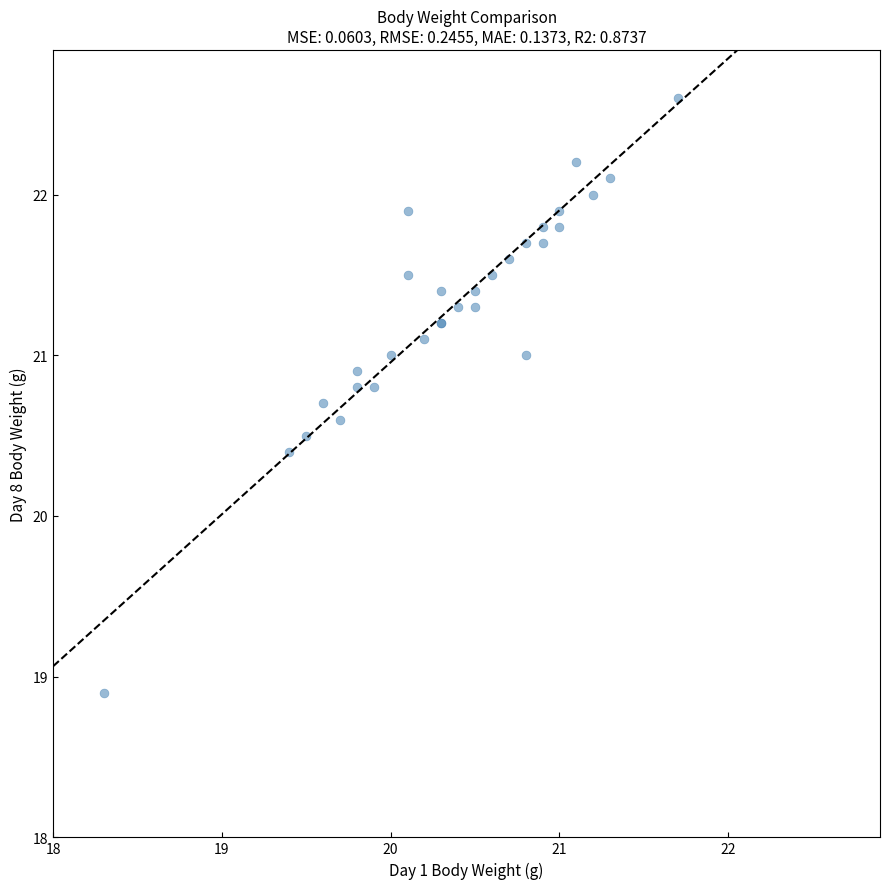

What Y value in the scatter plot is closest to 20?

20.4